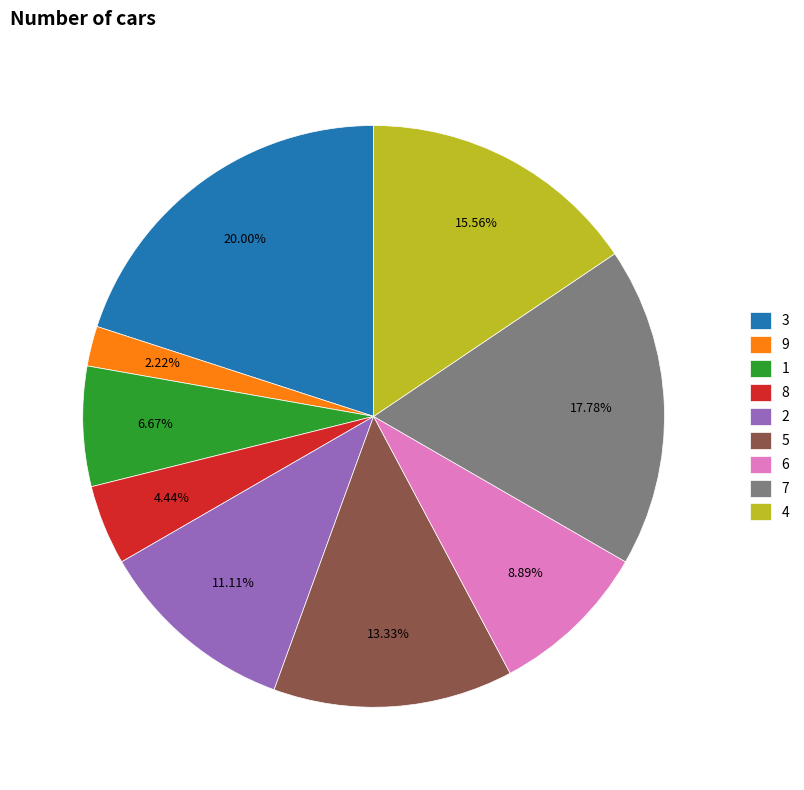

Is 5 the majority of the pie?

No